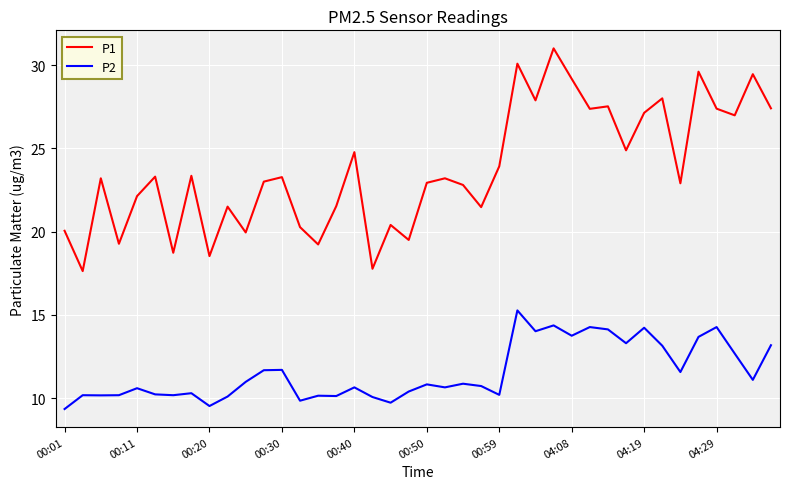

What is the highest value of the P1 series?

31.0